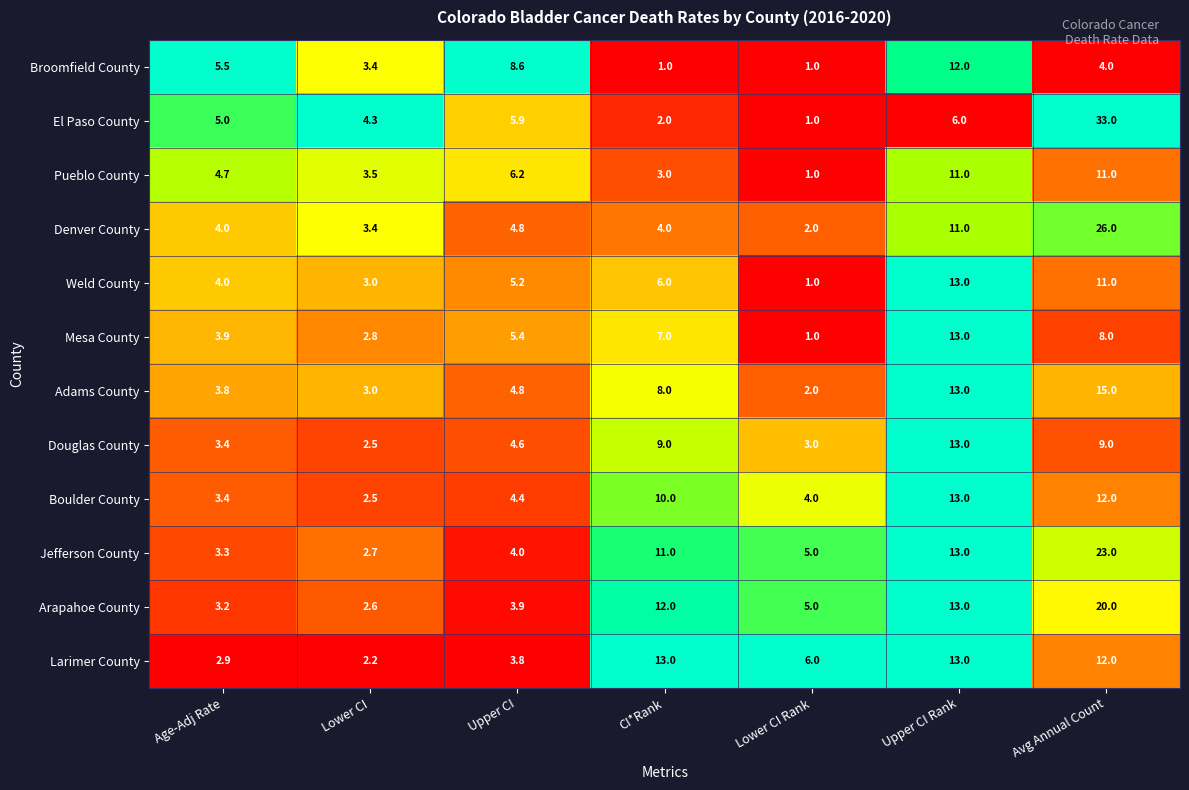

At which label is Larimer County closest to 7?

Lower CI Rank